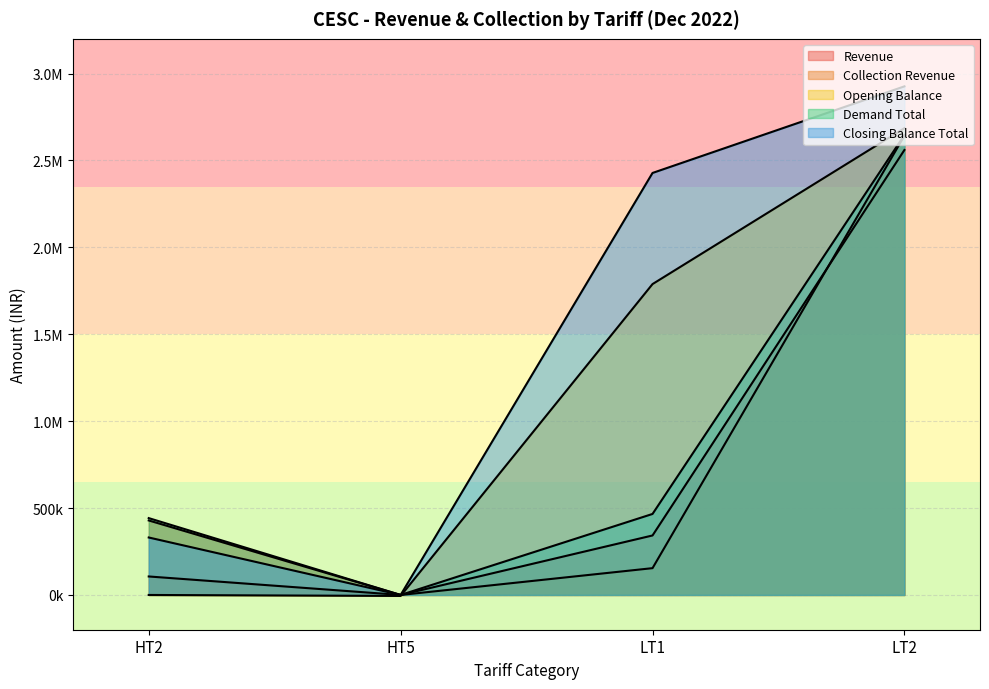

True or false: Closing Balance Total and Revenue intersect in this chart.

False